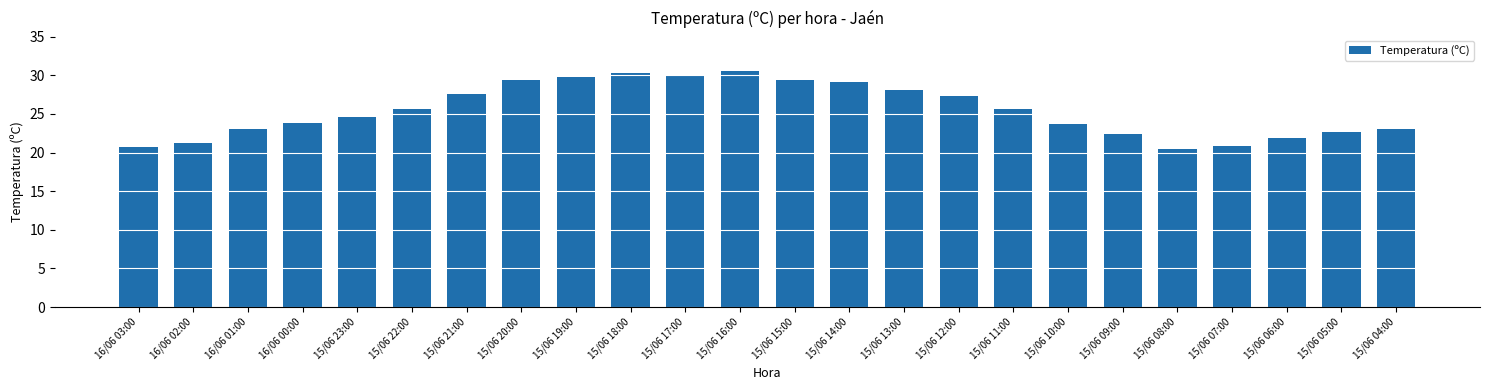

What is the smallest value displayed?

20.4